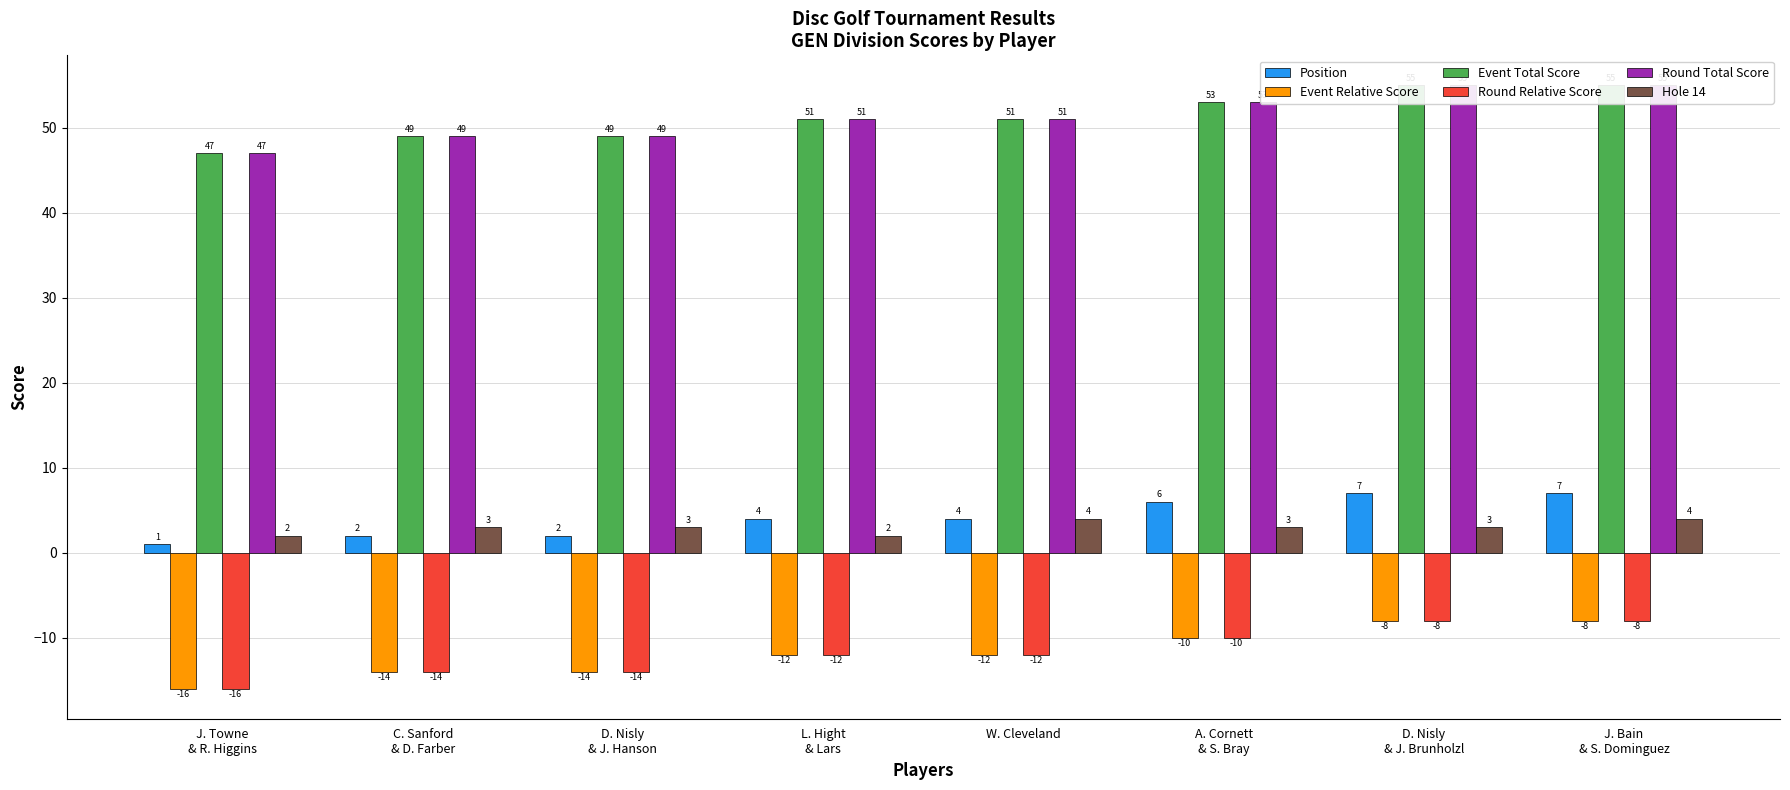

What is the spread (max minus min) of values at D. Nisly
& J. Brunholzl?

63